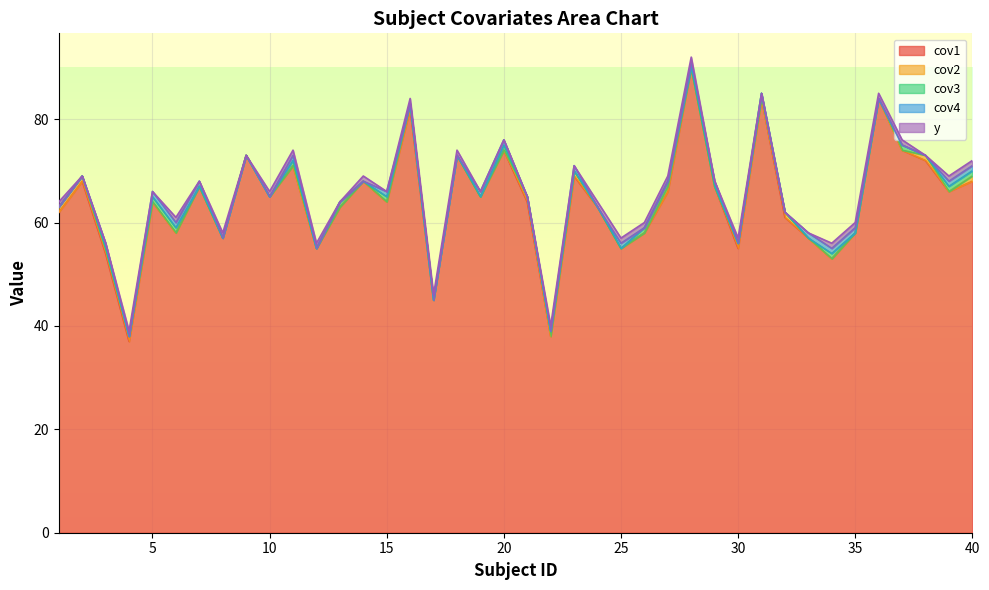

After their last crossing, which series has the higher values: cov4 or y?

y